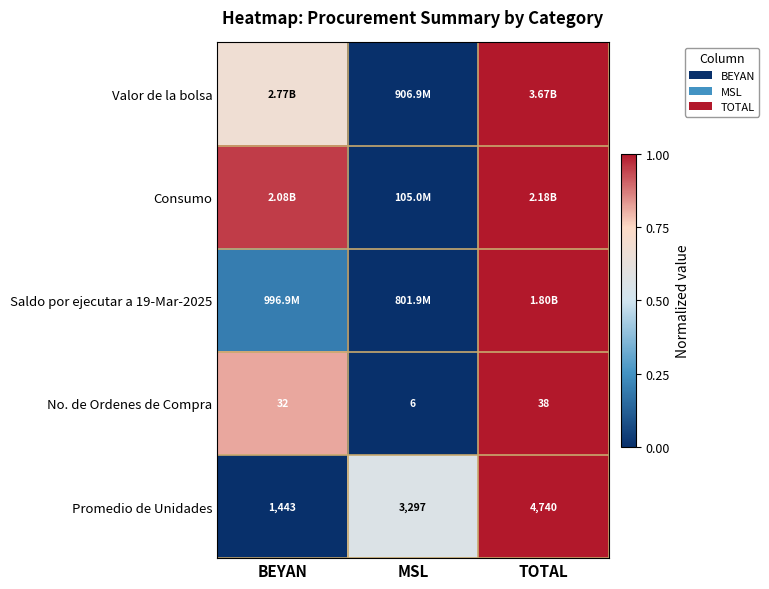

At which label does No. de Ordenes de Compra reach its minimum?

MSL